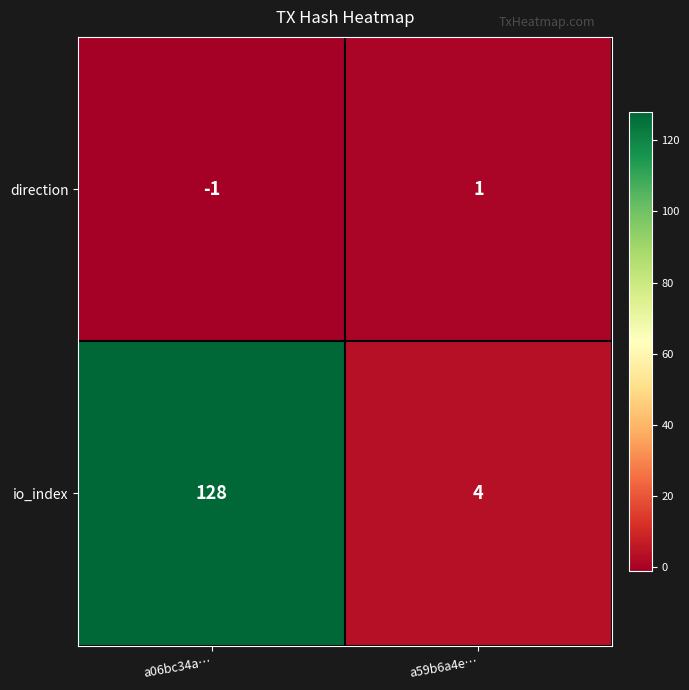

Which series has the widest spread of values?

io_index